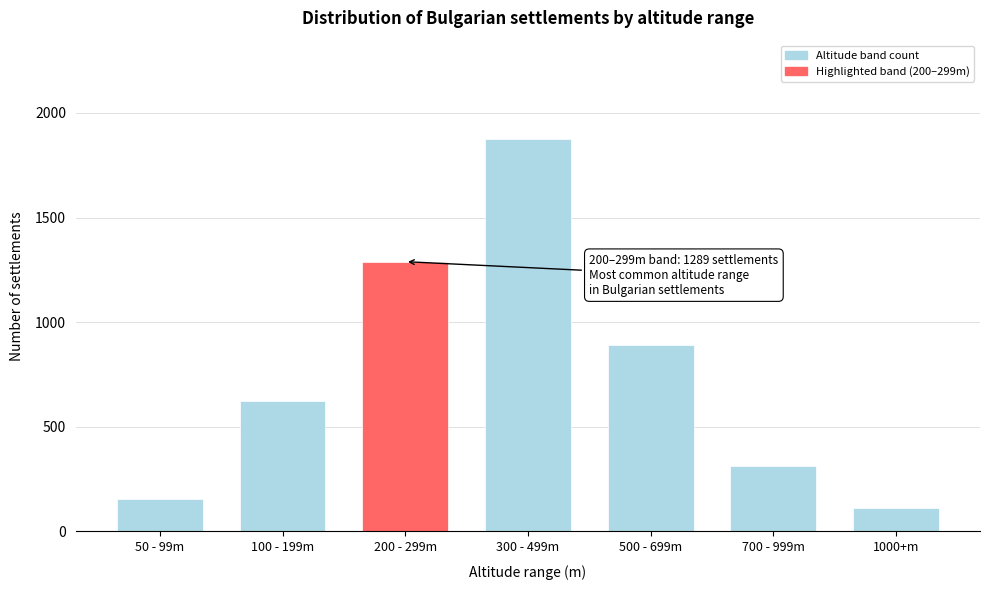

Reading left to right, extract all data points from this chart.

157	623	1289	1876	892	312	110